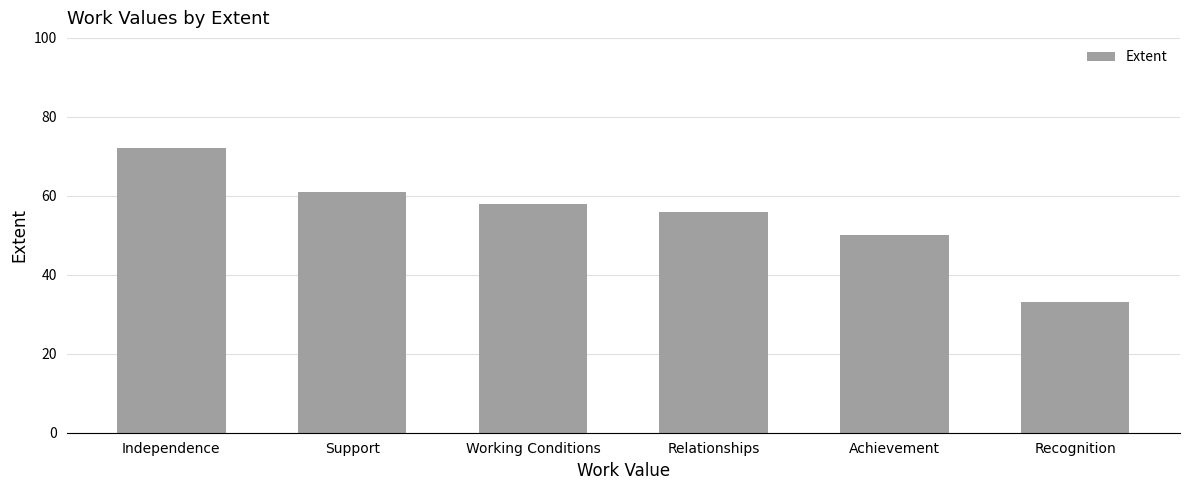

What is the value of the 5th bar from the left?

50